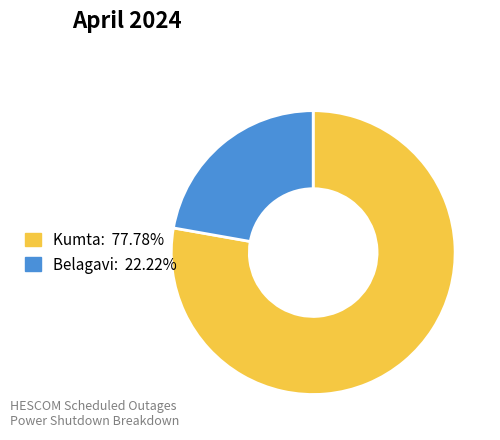

Which has a higher value, Kumta or Belagavi?

Kumta